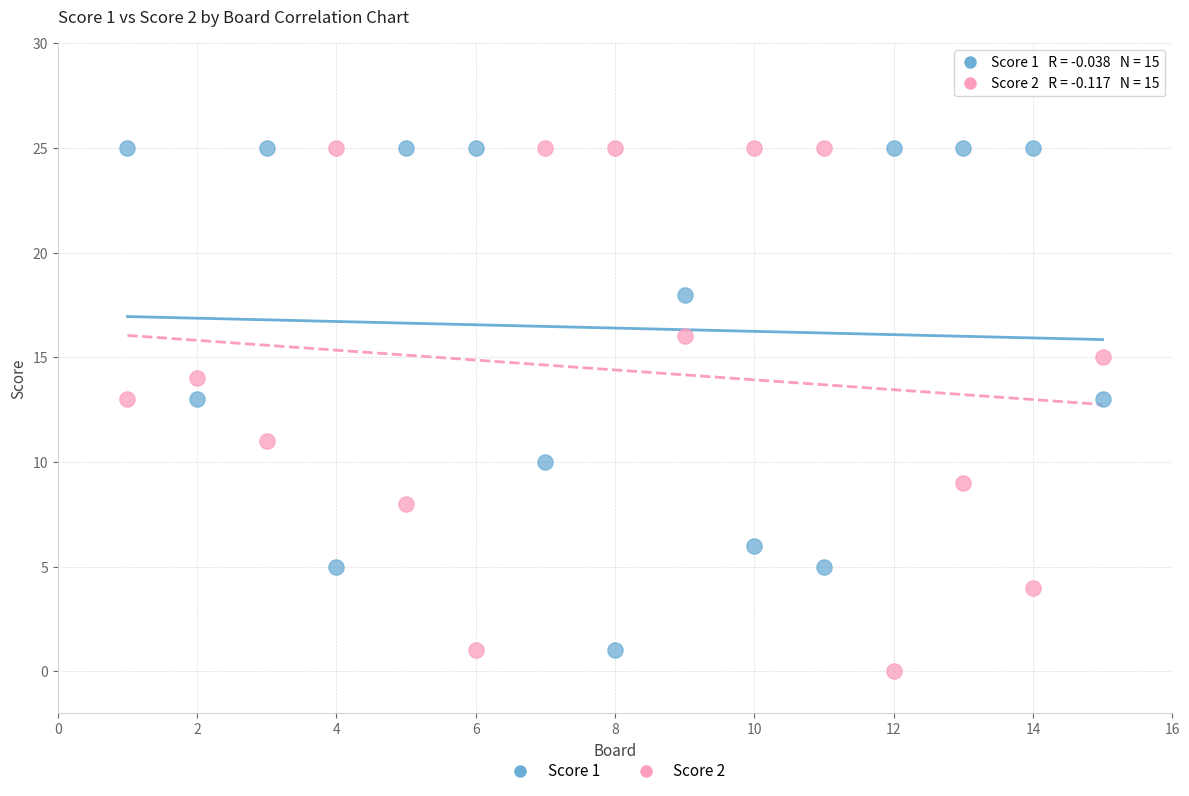

What is the X range (max minus min) for the scatter plot?

14